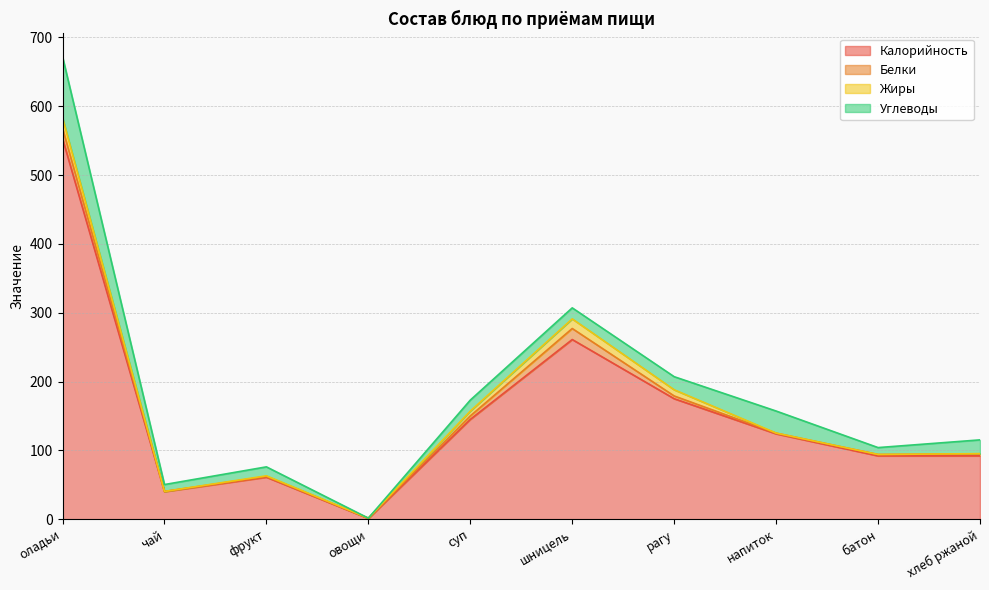

How many lines are shown in the chart?

4